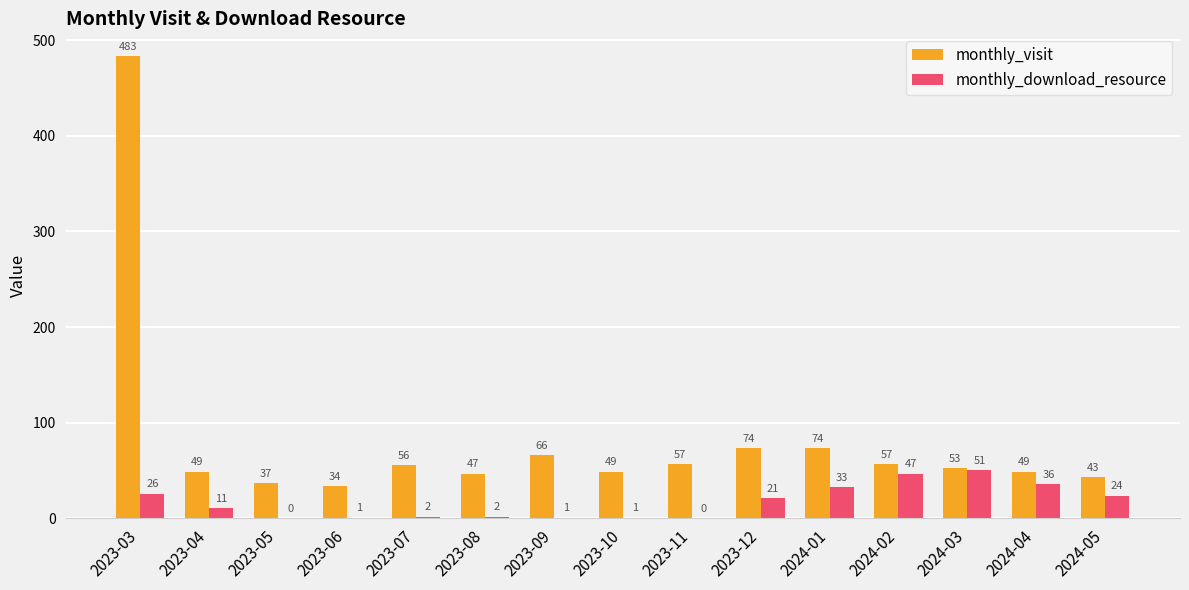

What is the sum of the monthly_visit values at 2023-12 and 2023-11?

131